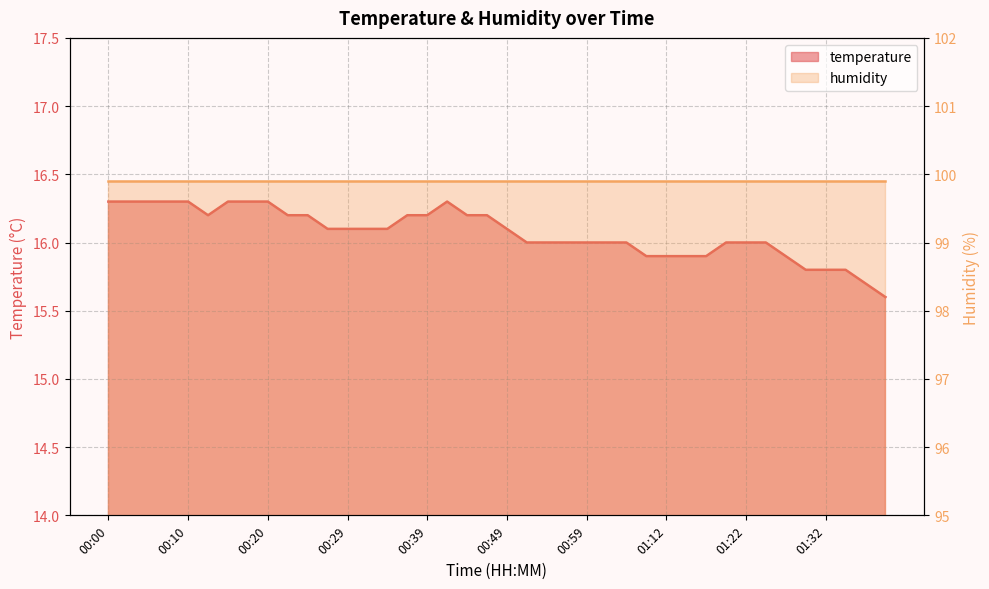

What position from the left is 00:41?

18